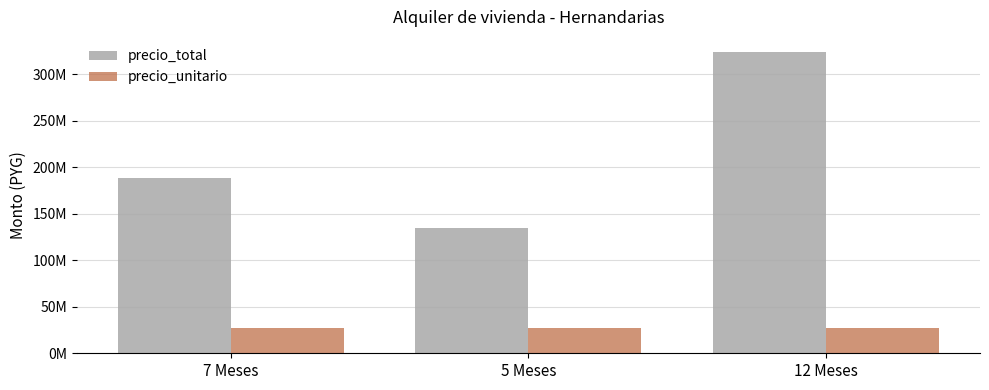

What is the greatest value displayed?

324000000